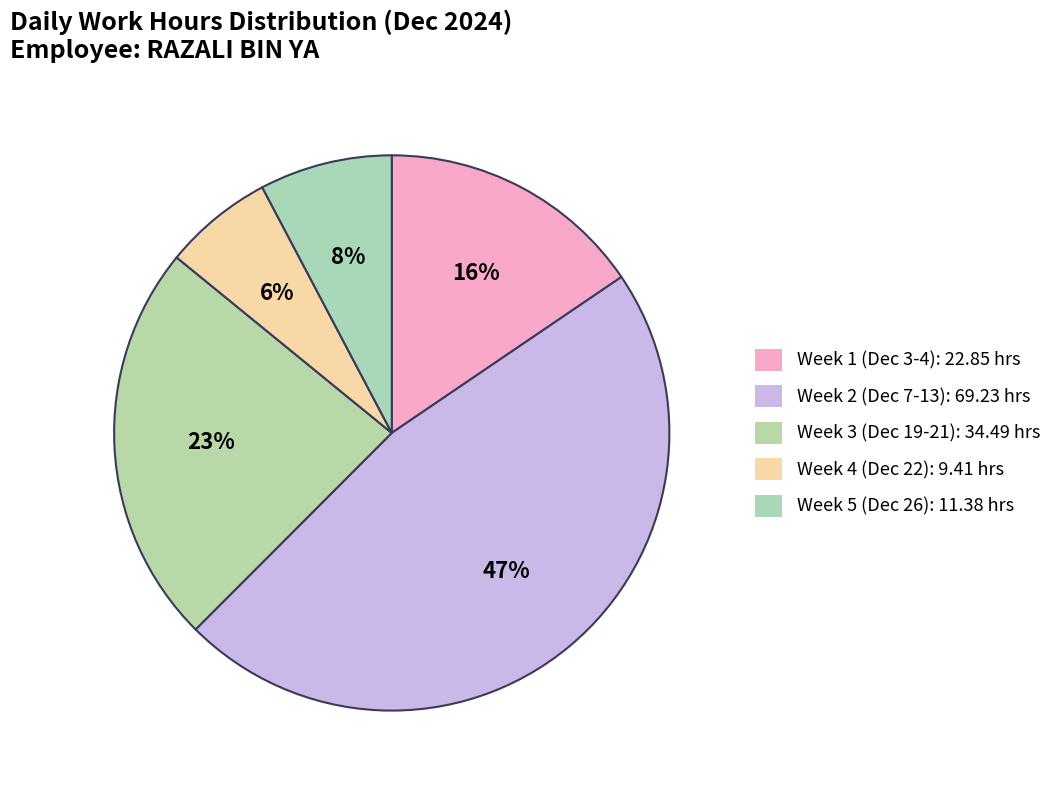

How many segments does this pie chart have?

5